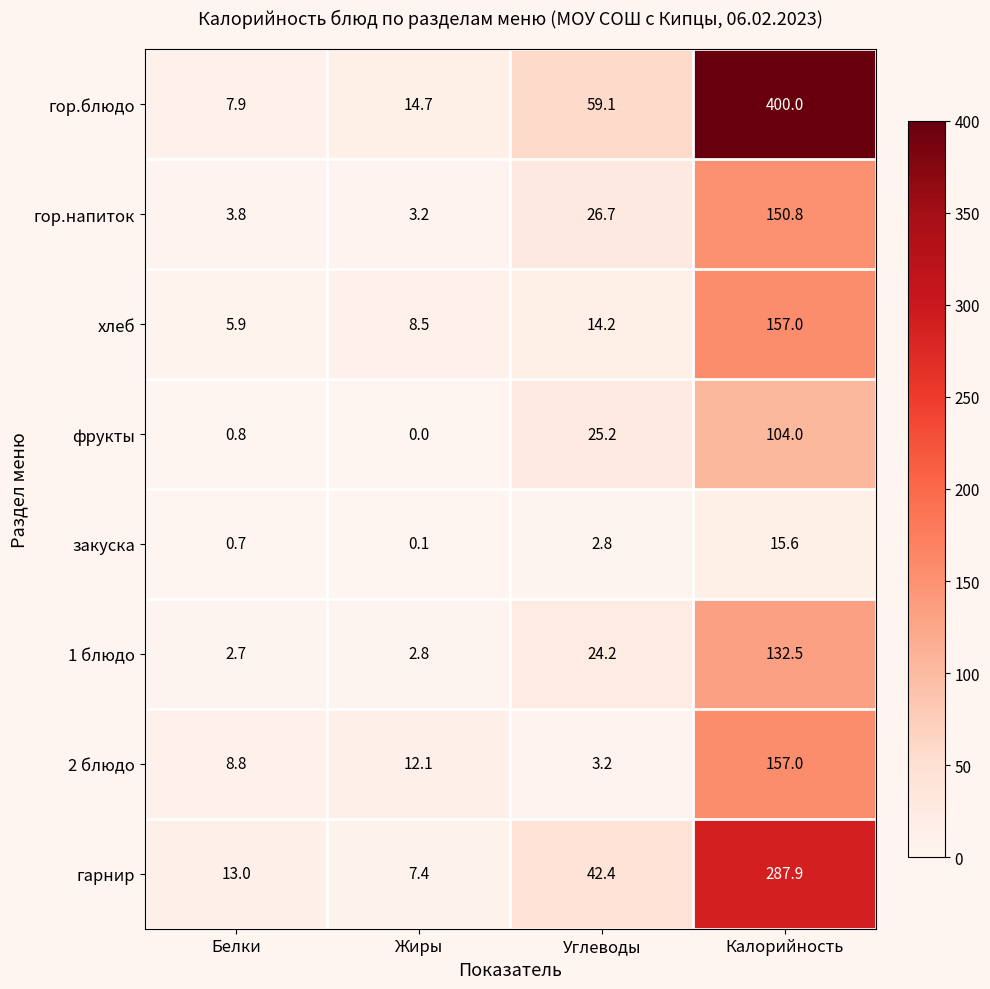

At Белки, list the series in order from largest to smallest.

гарнир, 2 блюдо, гор.блюдо, хлеб, гор.напиток, 1 блюдо, фрукты, закуска